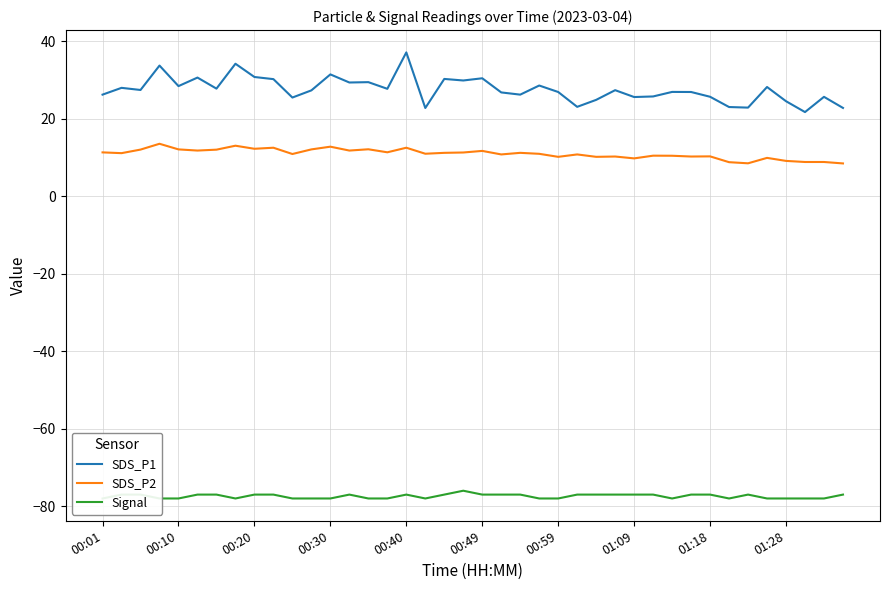

What are all the series names shown in the legend?

SDS_P1, SDS_P2, Signal